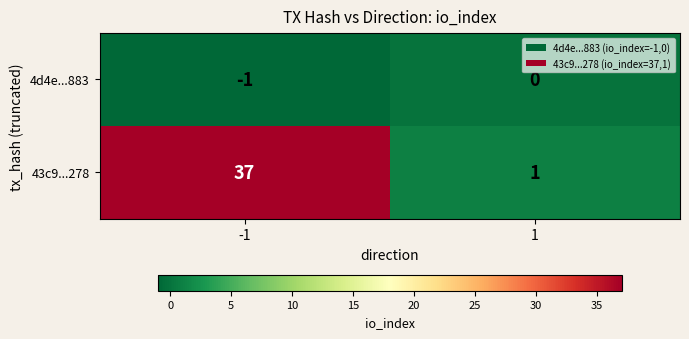

The 4d4e...883 series shows -2 at -1. True or false?

False